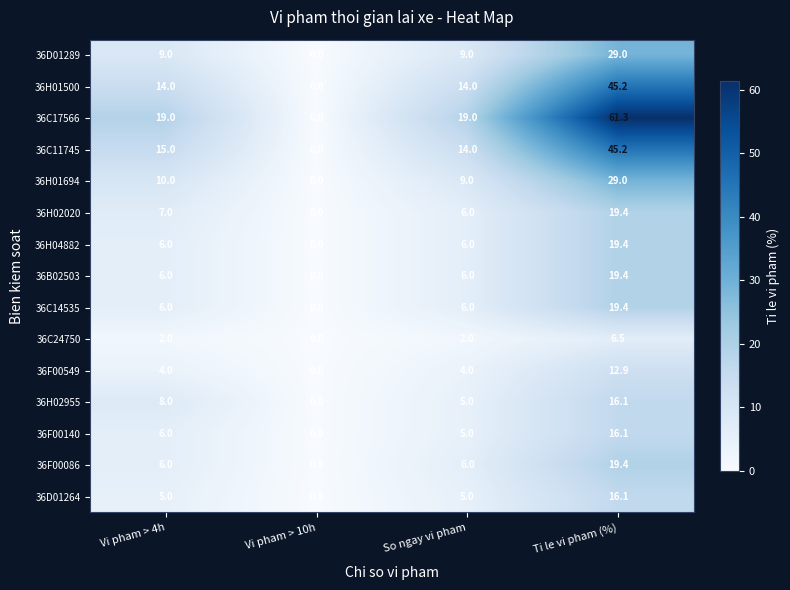

What is the difference between the maximum and second lowest values in the 36H02020 series?

13.4